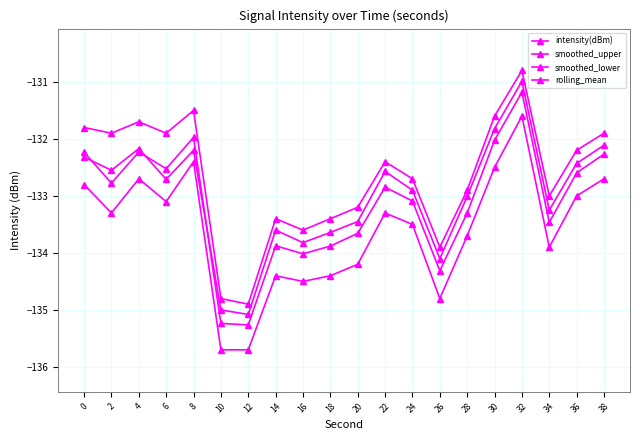

What is the sum of all intensity(dBm) values?

-2662.7